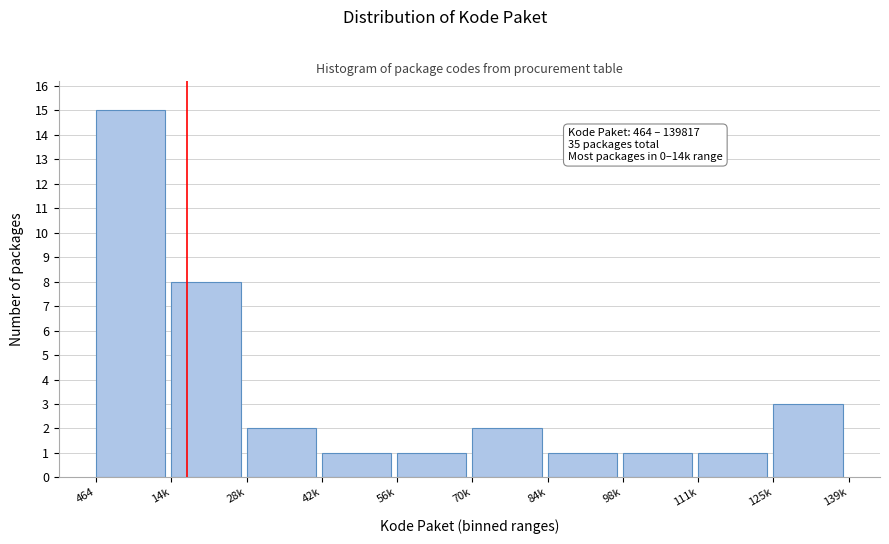

Reading right to left, what are all the values shown in this chart?

125k=3	111k=1	98k=1	84k=1	70k=2	56k=1	42k=1	28k=2	14k=8	464=15